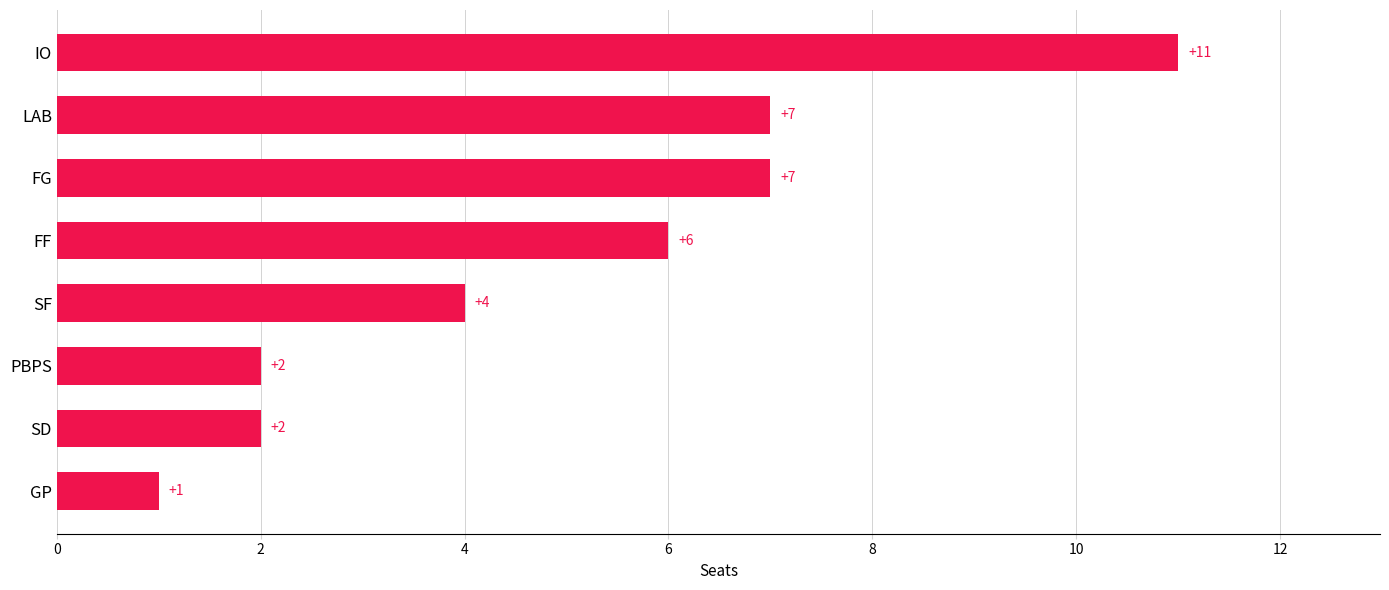

At which label is the value closest to 6?

FF